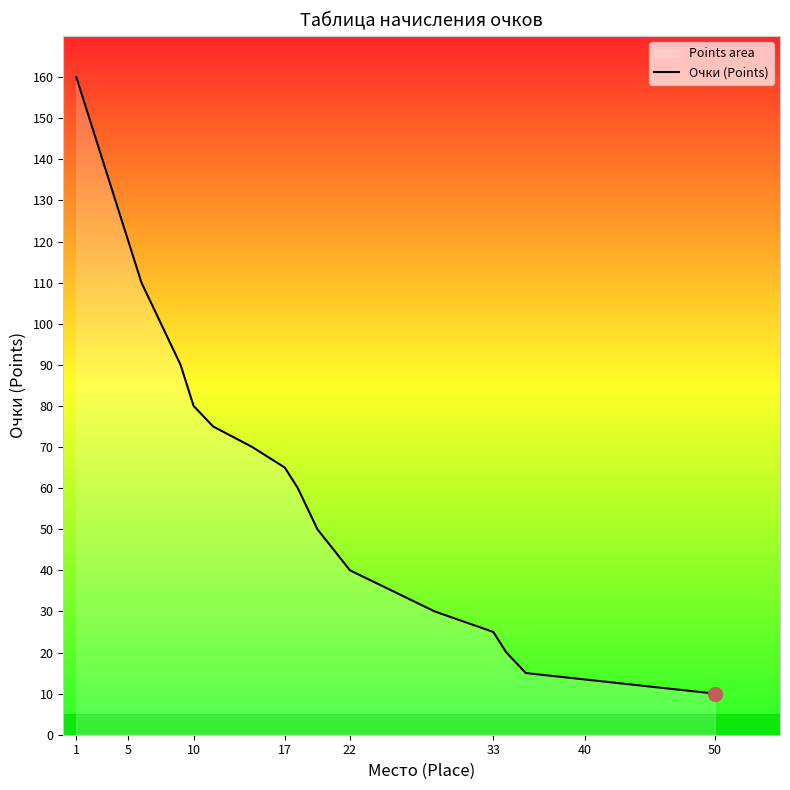

Where does the data first go above 75?

1